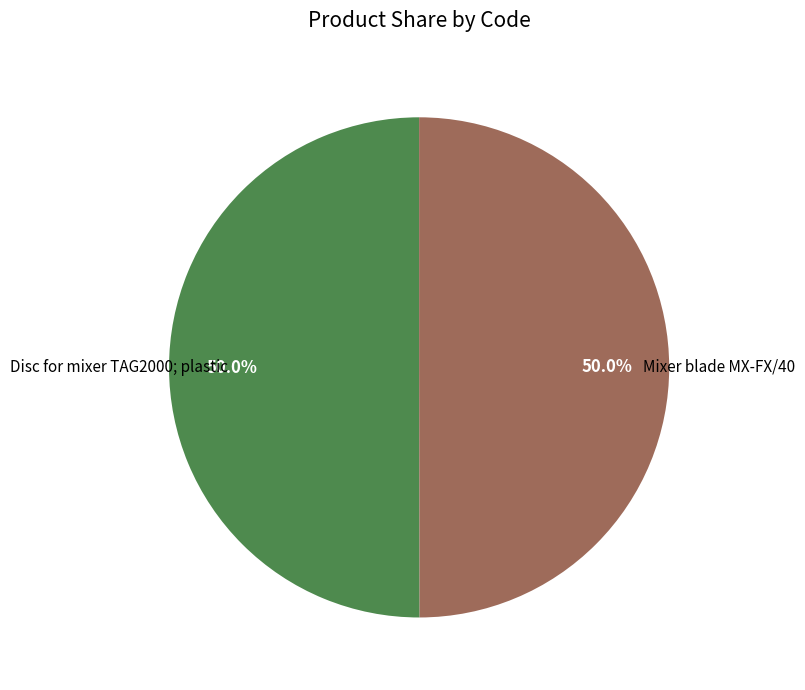

How many slices are in this pie chart?

2